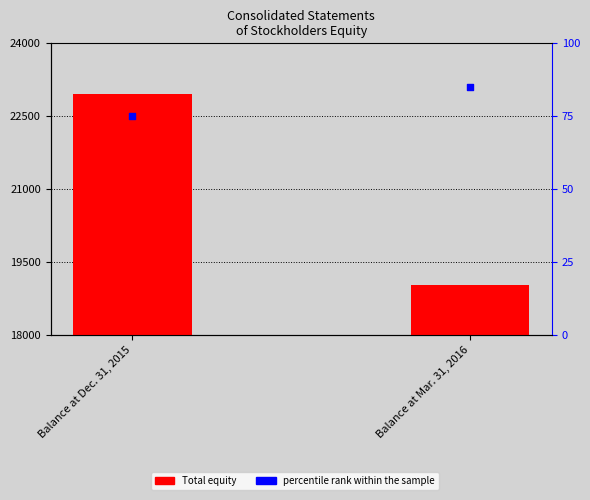

Which series reaches the maximum Y coordinate?

Total